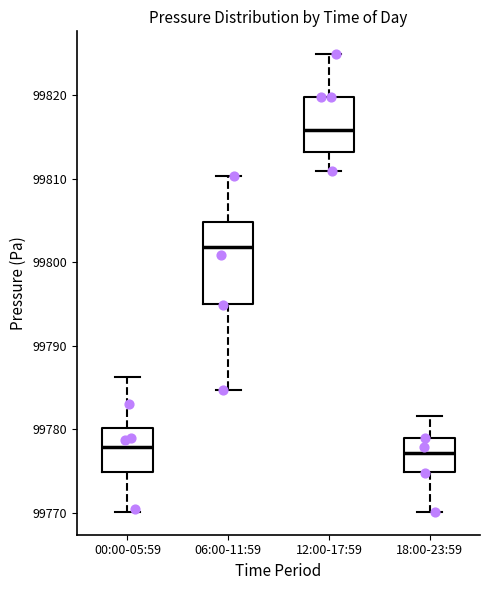

Where is the lower edge of the box for 12:00-17:59 on the y-axis? The values are not printed on the chart, so give them approximately, as read against the axis.

99813